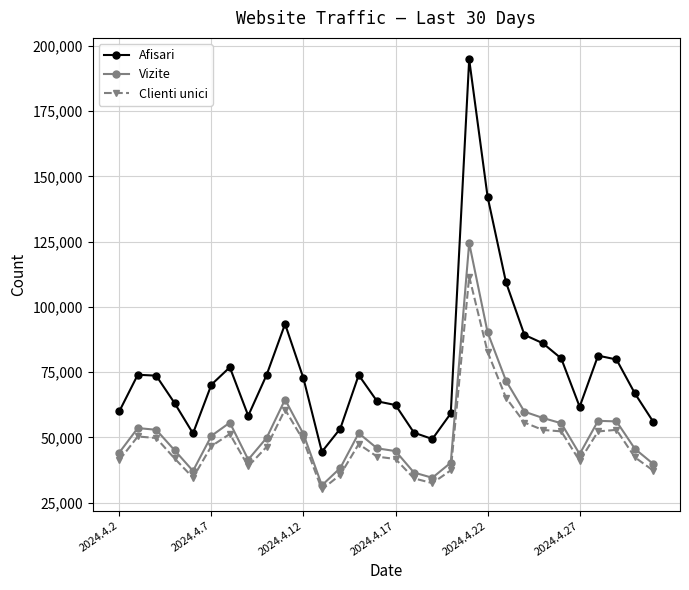

What is the value of the Clienti unici point at the 16th from the left?

41699